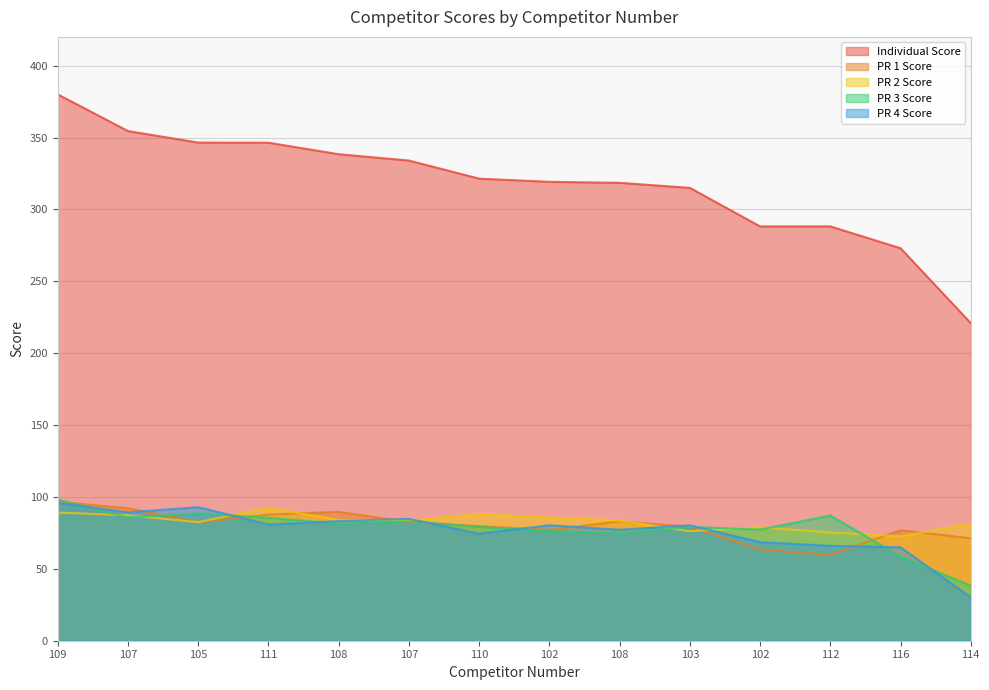

True or false: PR 4 Score has more than 2 interior local peaks.

True